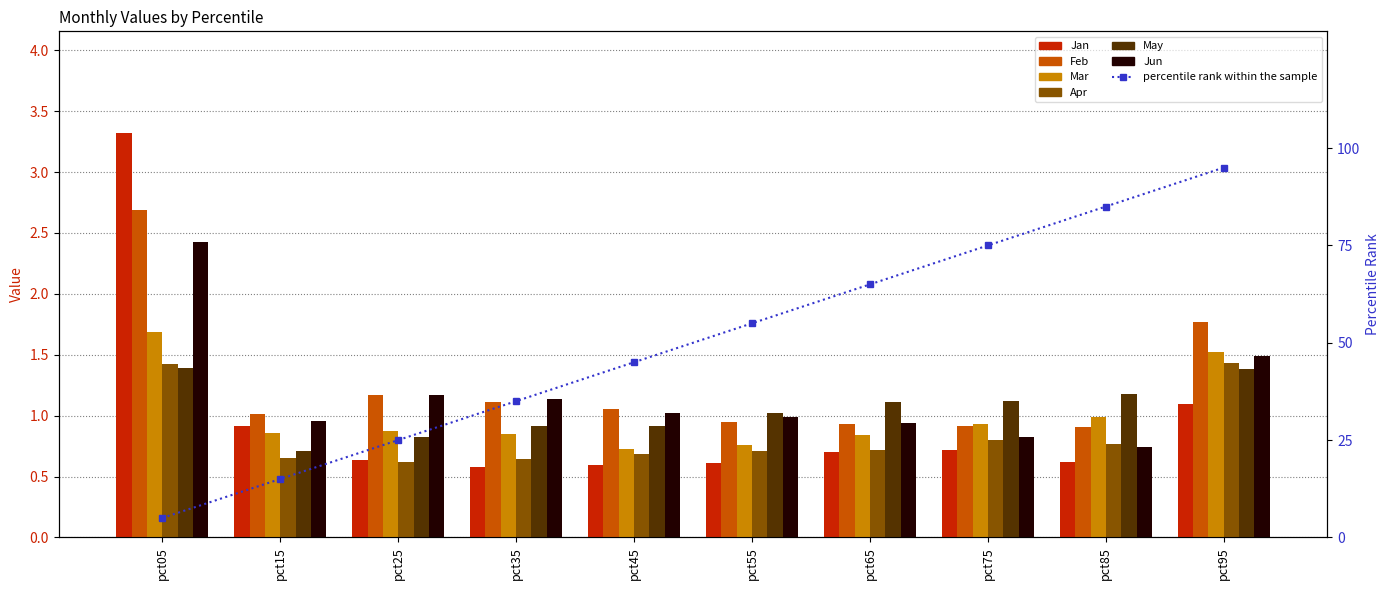

True or false: Jan has a value of 0.7 at pct75.

True